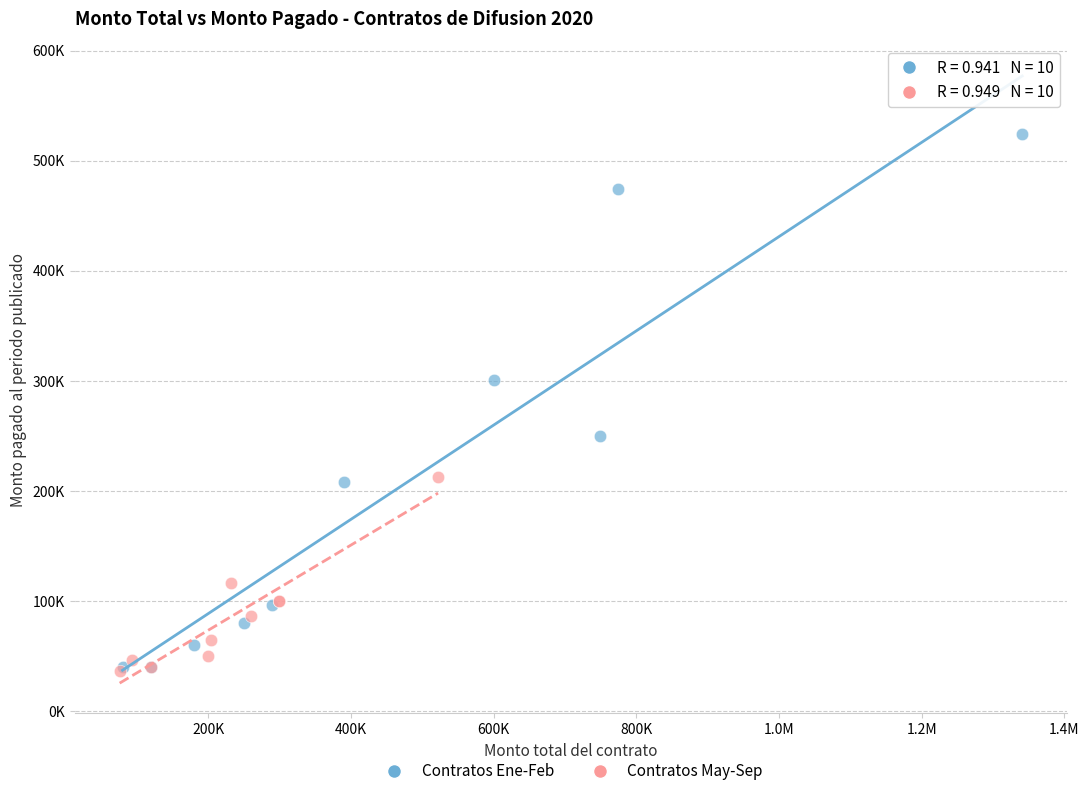

What are all the series names shown in the legend?

Contratos Ene-Feb, Contratos May-Sep